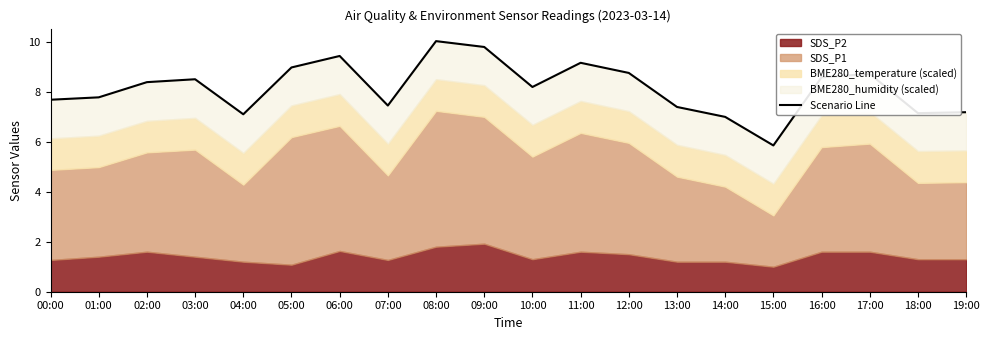

Rank the categories by value from highest to lowest.

08:00, 09:00, 06:00, 11:00, 05:00, 12:00, 17:00, 16:00, 03:00, 02:00, 10:00, 01:00, 00:00, 07:00, 13:00, 19:00, 18:00, 04:00, 14:00, 15:00